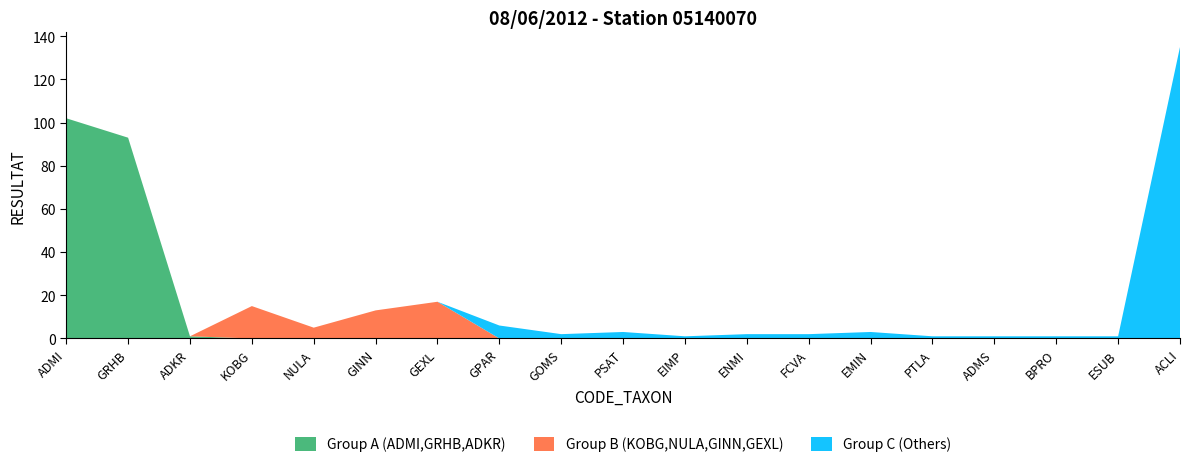

Reading left to right, transcribe all the data shown in this chart.

Group A (ADMI,GRHB,ADKR): ADMI=102	GRHB=93	ADKR=1	KOBG=0	NULA=0	GINN=0	GEXL=0	GPAR=0	GOMS=0	PSAT=0	EIMP=0	ENMI=0	FCVA=0	EMIN=0	PTLA=0	ADMS=0	BPRO=0	ESUB=0	ACLI=0
Group B (KOBG,NULA,GINN,GEXL): ADMI=0	GRHB=0	ADKR=0	KOBG=15	NULA=5	GINN=13	GEXL=17	GPAR=0	GOMS=0	PSAT=0	EIMP=0	ENMI=0	FCVA=0	EMIN=0	PTLA=0	ADMS=0	BPRO=0	ESUB=0	ACLI=0
Group C (Others): ADMI=0	GRHB=0	ADKR=0	KOBG=0	NULA=0	GINN=0	GEXL=0	GPAR=6	GOMS=2	PSAT=3	EIMP=1	ENMI=2	FCVA=2	EMIN=3	PTLA=1	ADMS=1	BPRO=1	ESUB=1	ACLI=135